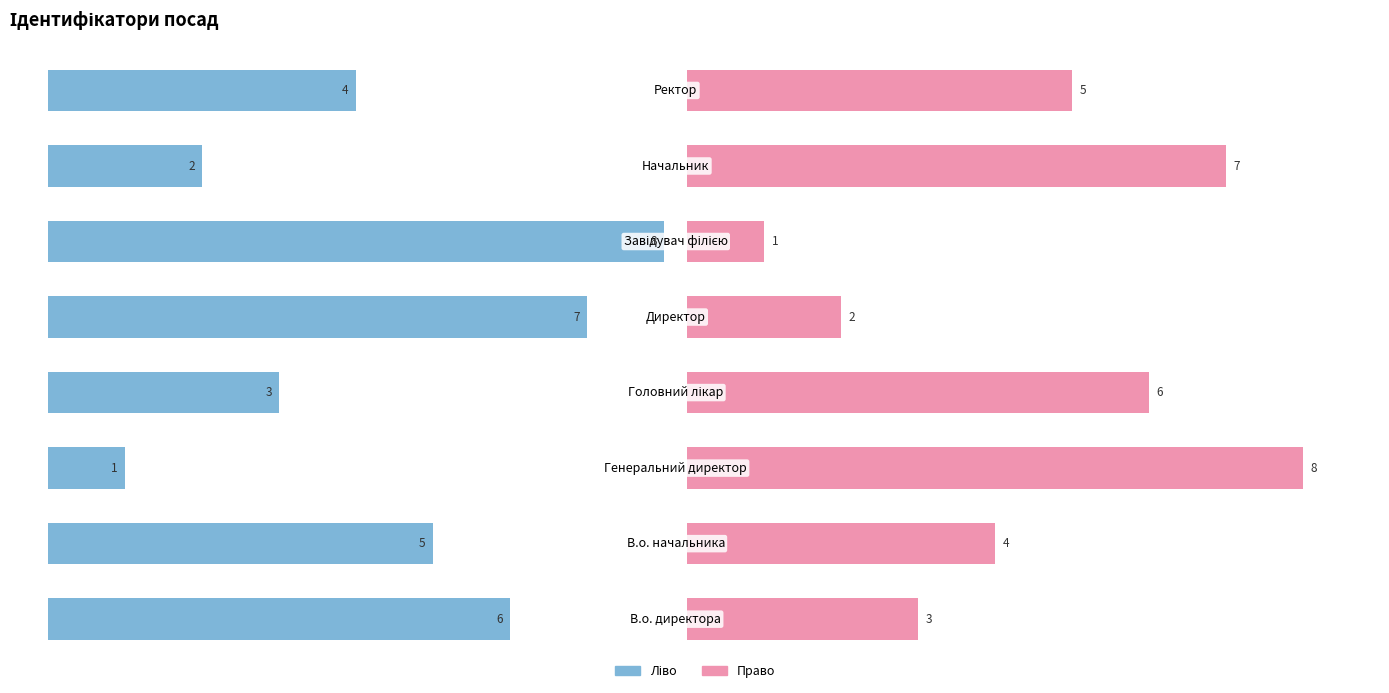

What is the minimum value shown in the chart?

1